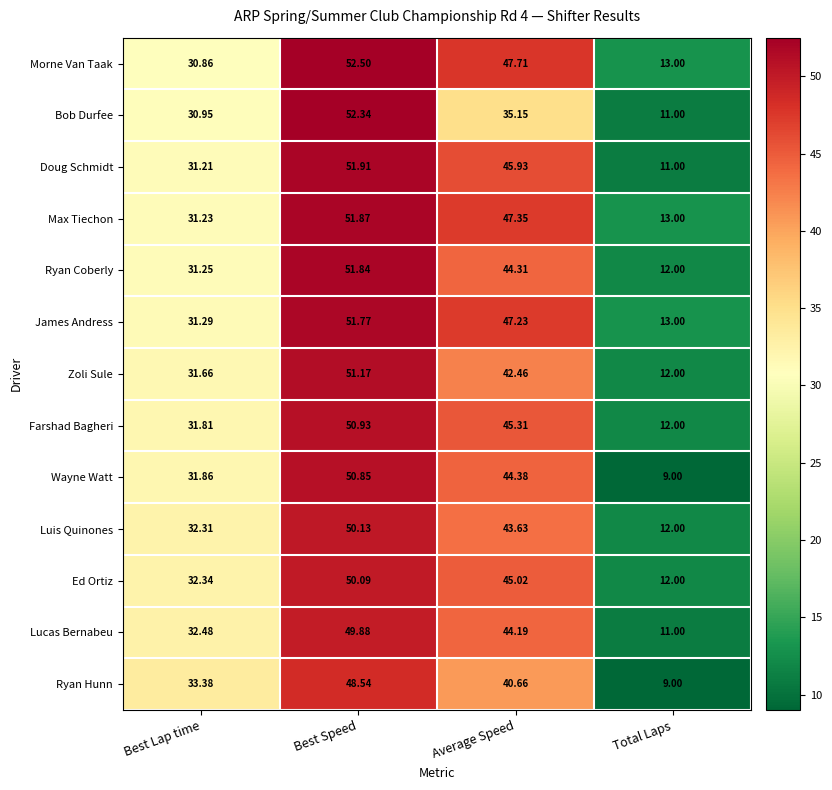

How many data points does each series have?

4